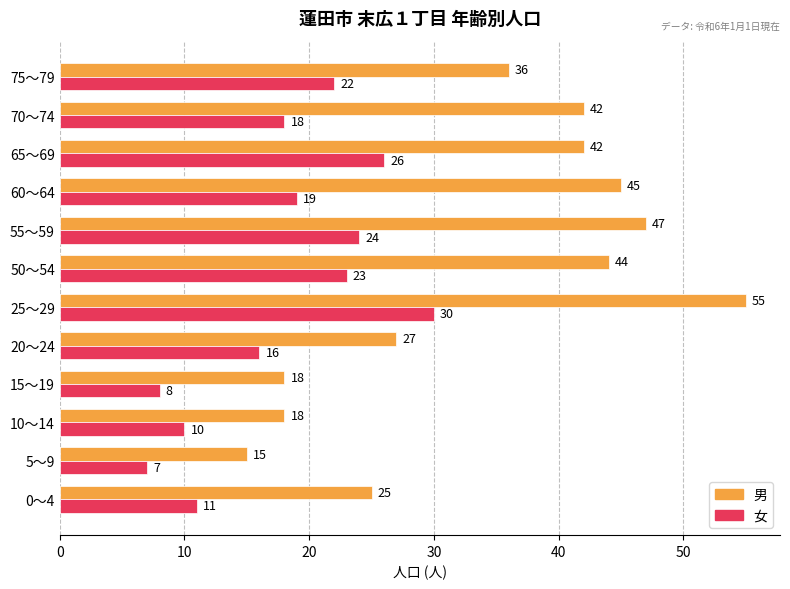

What is the approximate value of 女 at 25～29, to the nearest 5?

30